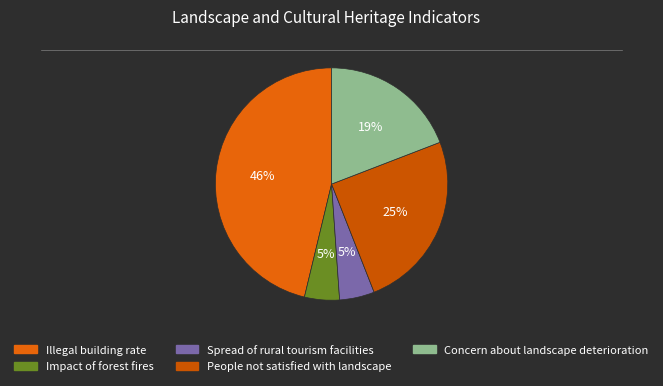

Rank the categories by value from highest to lowest.

Illegal building rate, People not satisfied with landscape, Concern about landscape deterioration, Impact of forest fires, Spread of rural tourism facilities